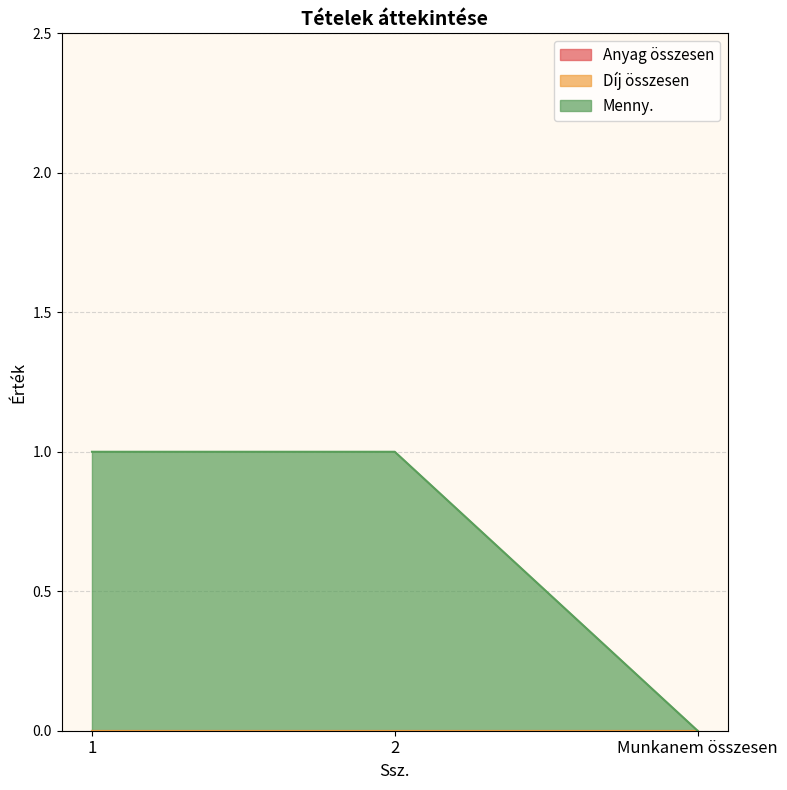

List the labels in order of Menny. value, largest first.

1, 2, Munkanem összesen